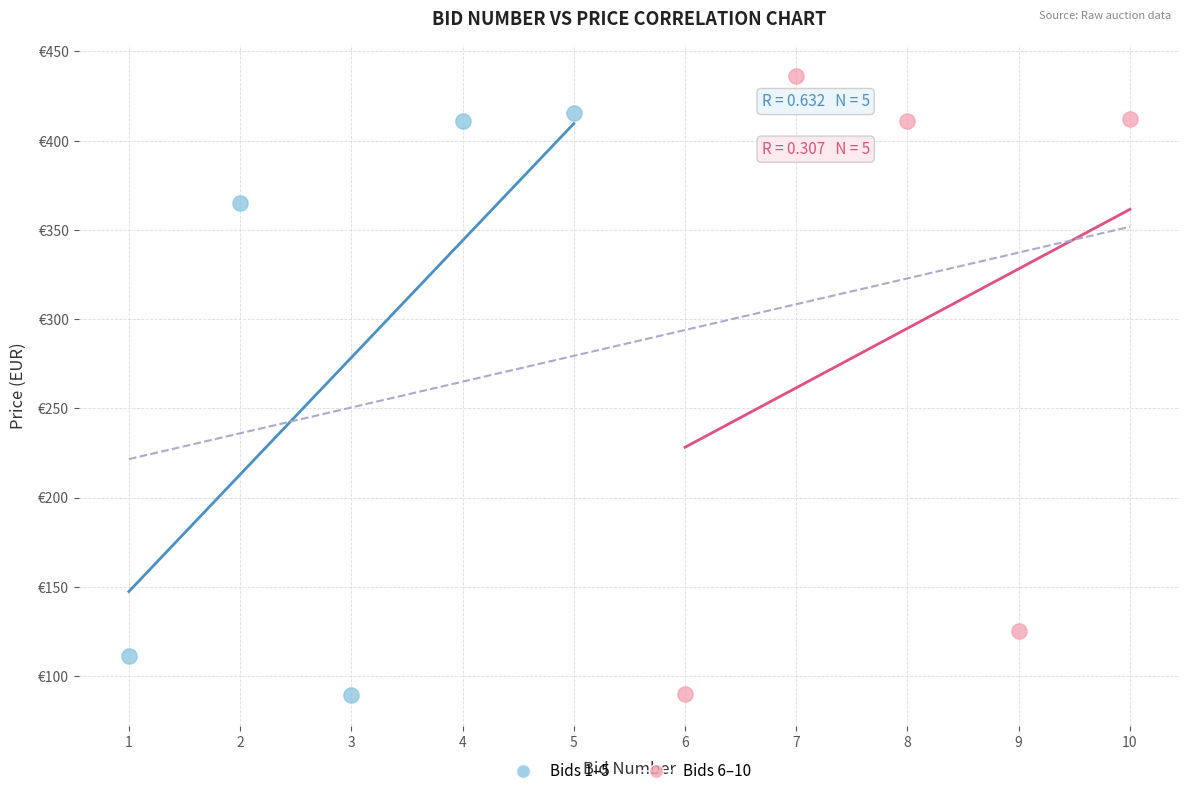

What are all the series names shown in the legend?

Bids 1–5, Bids 6–10